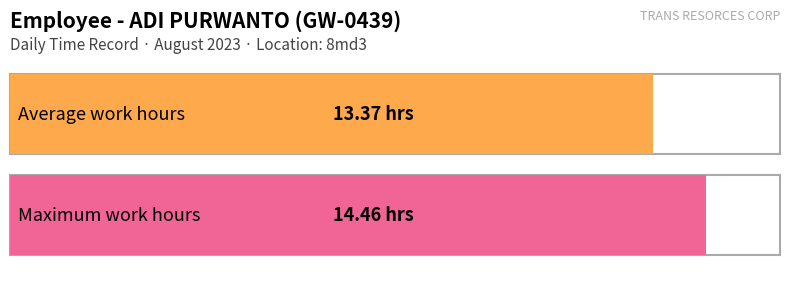

Where does the data first go above 14?

2